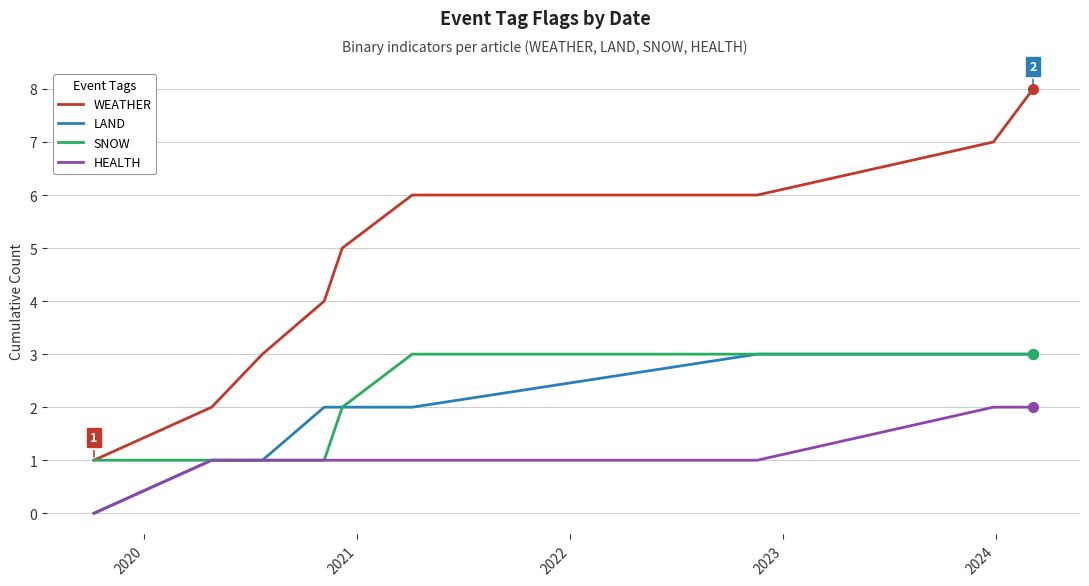

Which series has the largest range (max minus min)?

WEATHER